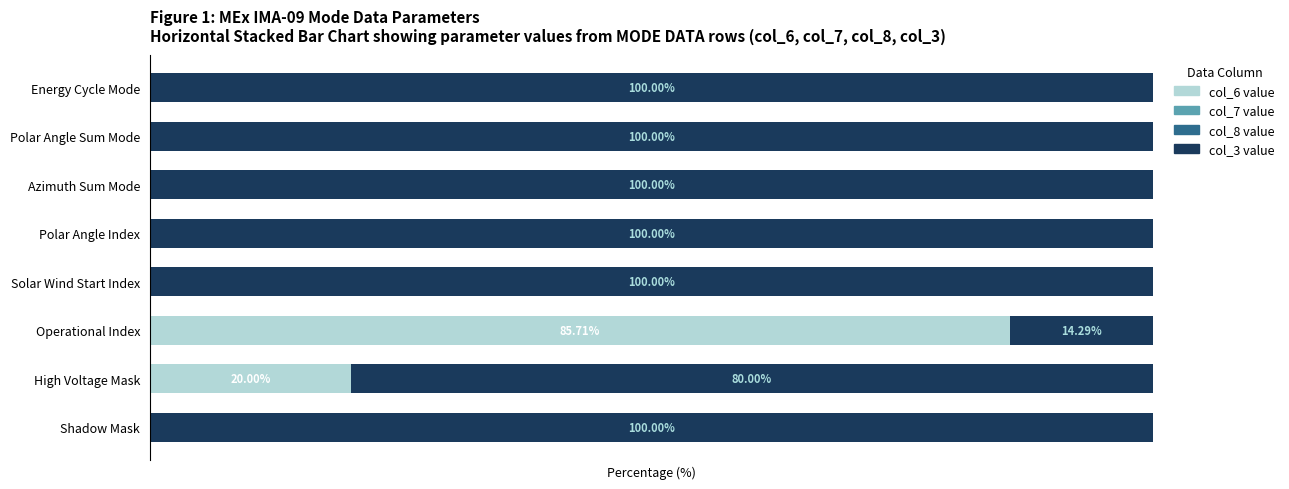

Which category has the highest value in the col_6 value series?

Operational Index